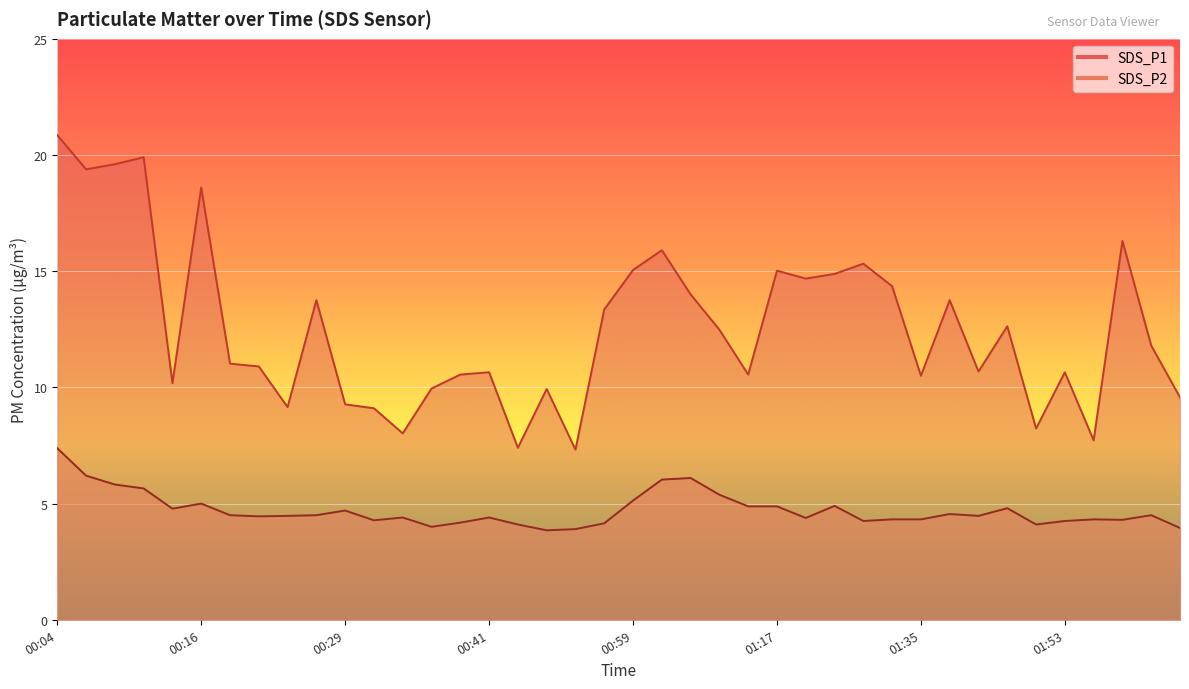

What is the sum of the SDS_P1 values at 00:41 and 00:14?

20.8